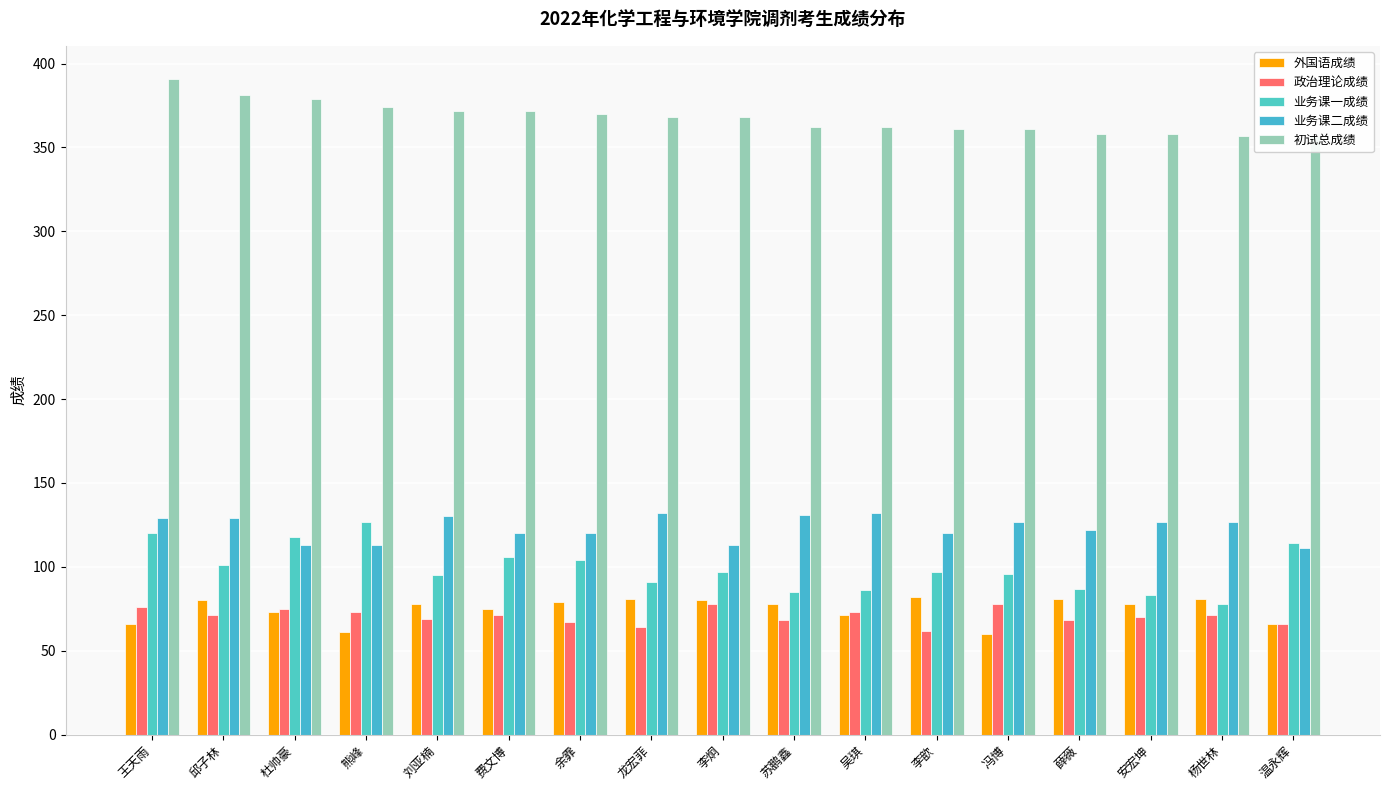

Between 费文博 and 吴琪, which series saw the biggest shift?

业务课一成绩